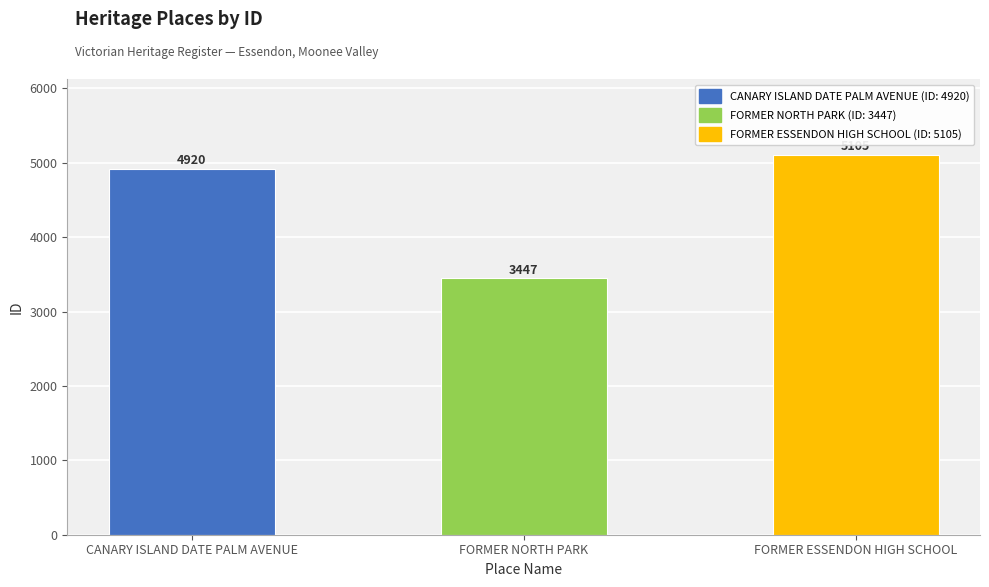

Reading right to left, what are all the values shown in this chart?

5105	3447	4920